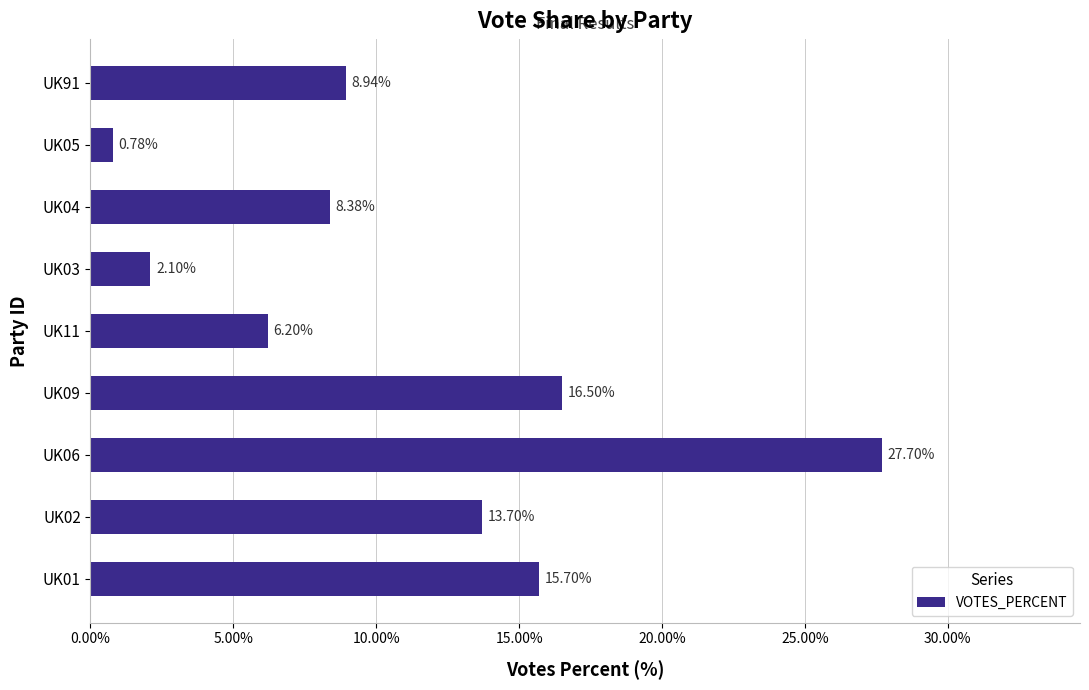

List the labels in order of value, largest first.

UK06, UK09, UK01, UK02, UK91, UK04, UK11, UK03, UK05